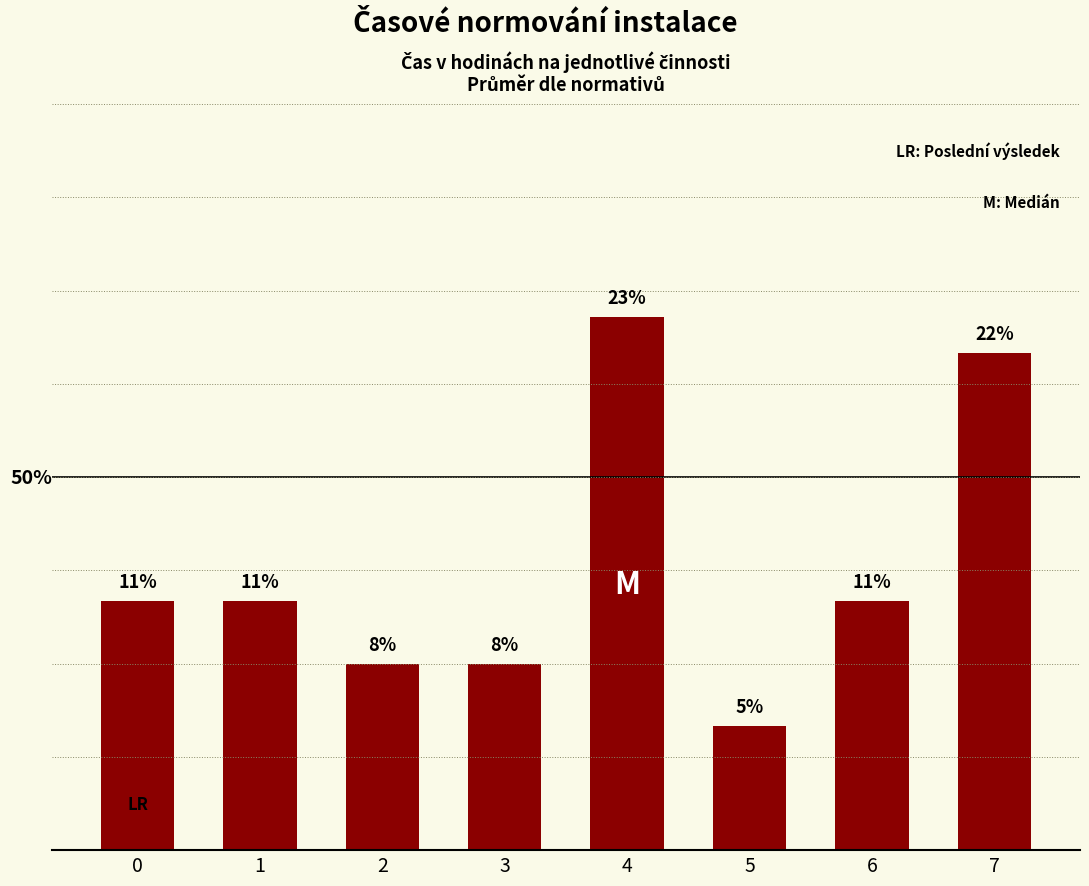

Does the chart contain any negative values?

No